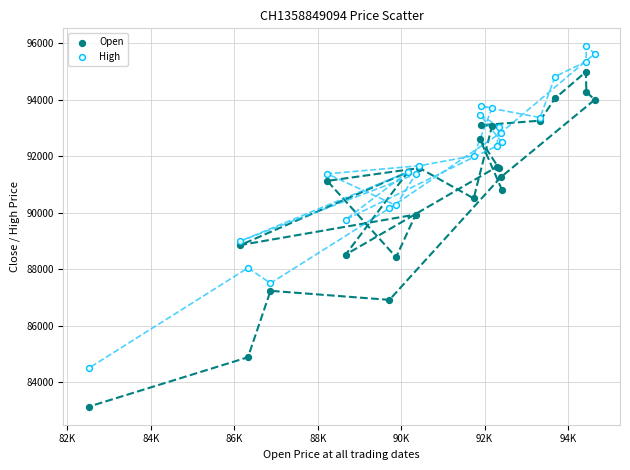

Which series has the widest spread of Y values?

Open